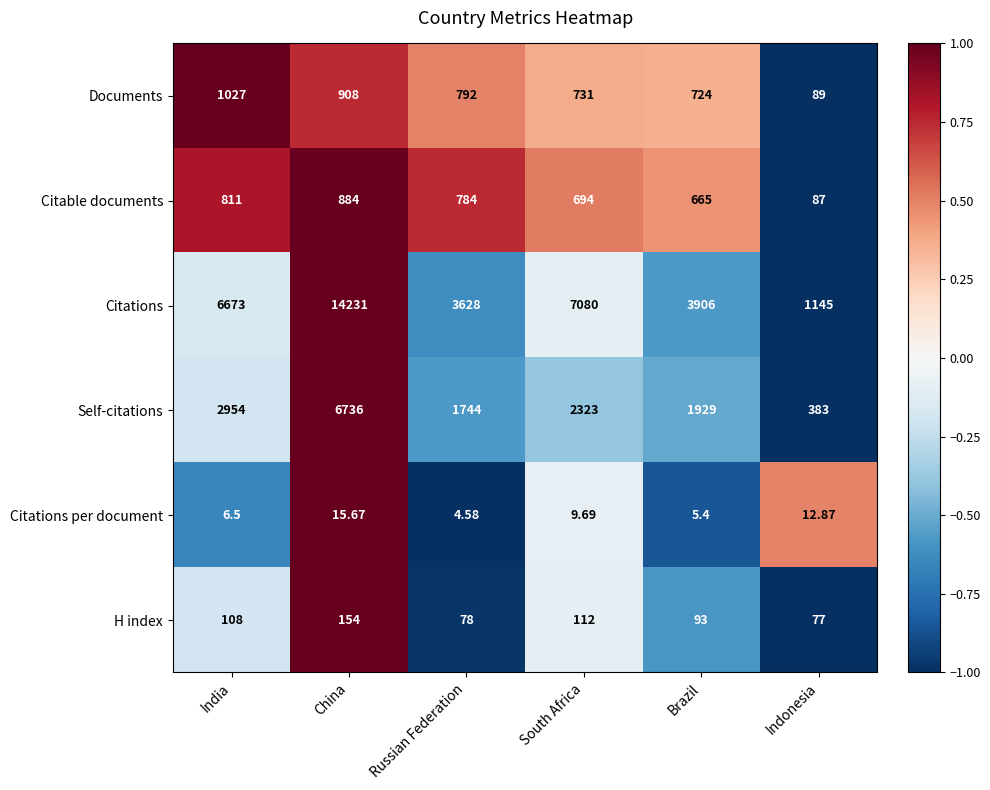

Which series has the largest total across all categories?

Citations